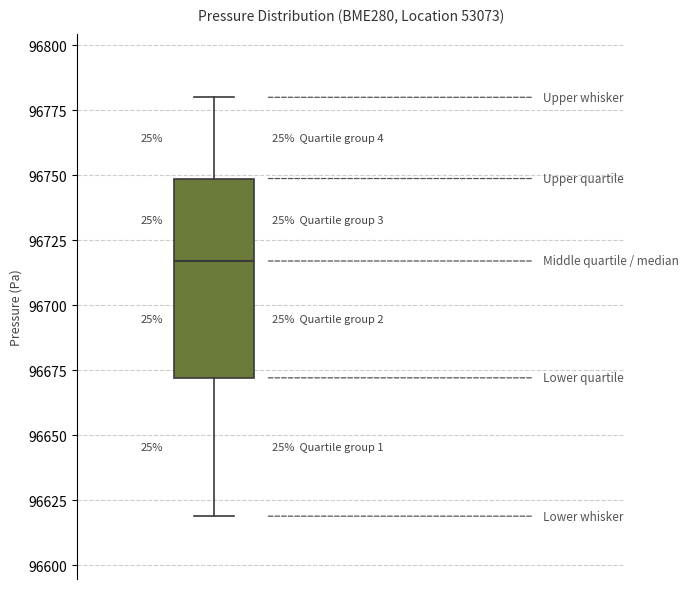

Transcribe this box plot: give where the median line is, the range the box spans, and where the two whiskers end, as read against the y-axis. The values are not printed on the chart, so give them approximately, as read against the axis.

median 96715, box 96670 to 96750, whiskers 96620 to 96780